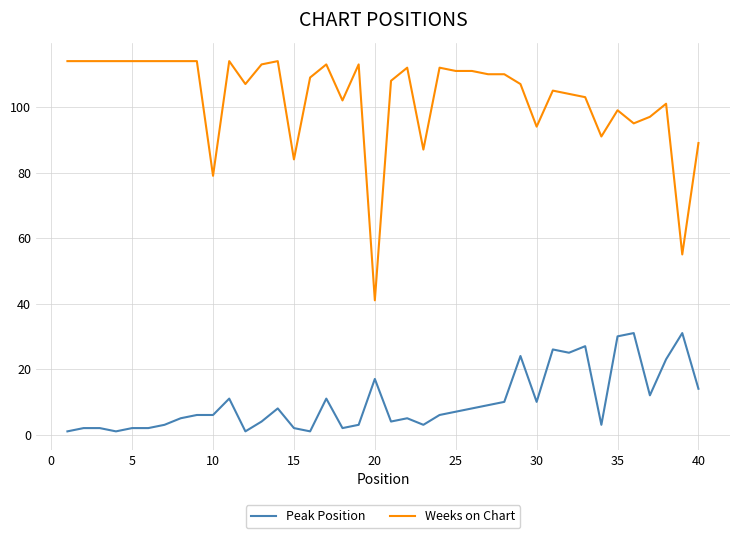

What are all the series names shown in the legend?

Peak Position, Weeks on Chart